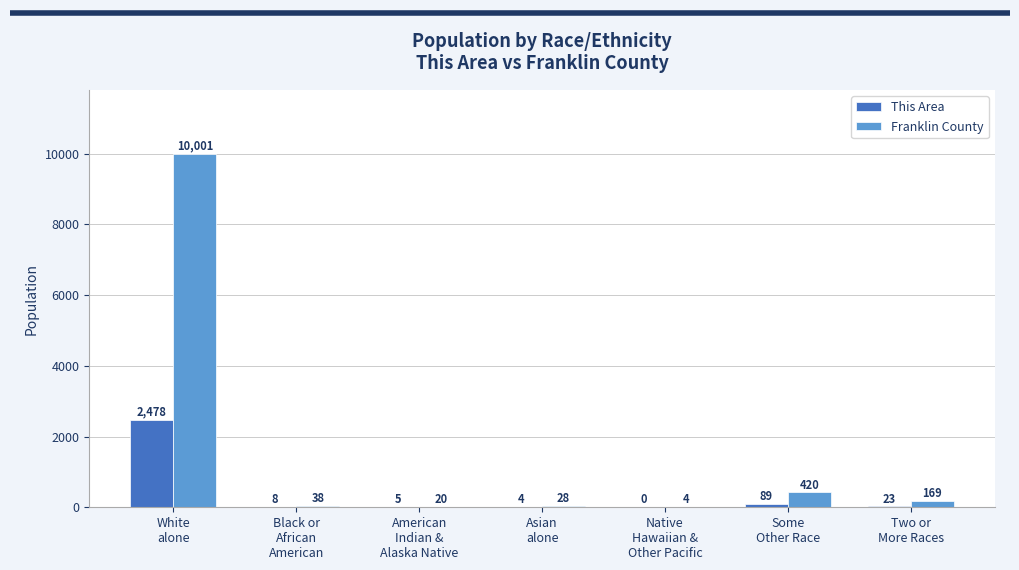

What is the maximum value for This Area?

2478